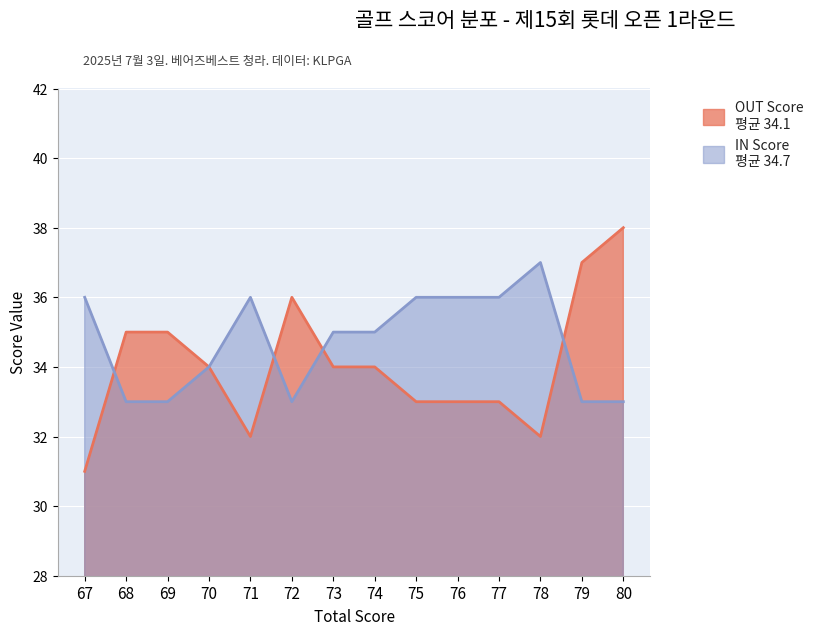

How many IN Score values are between 33 and 36?

13